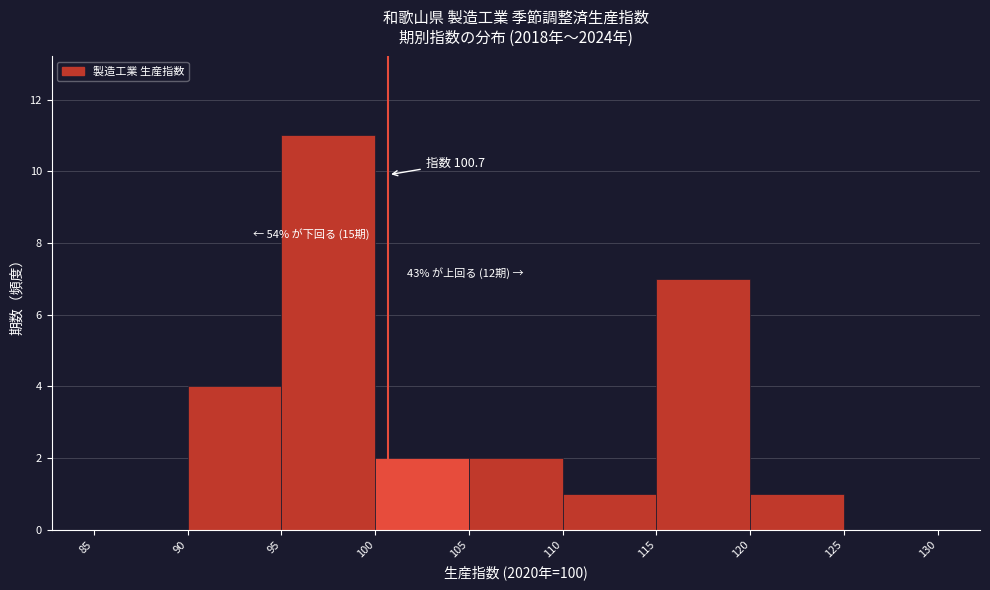

Over which range of the x-axis is the bar tallest?

95 to 100